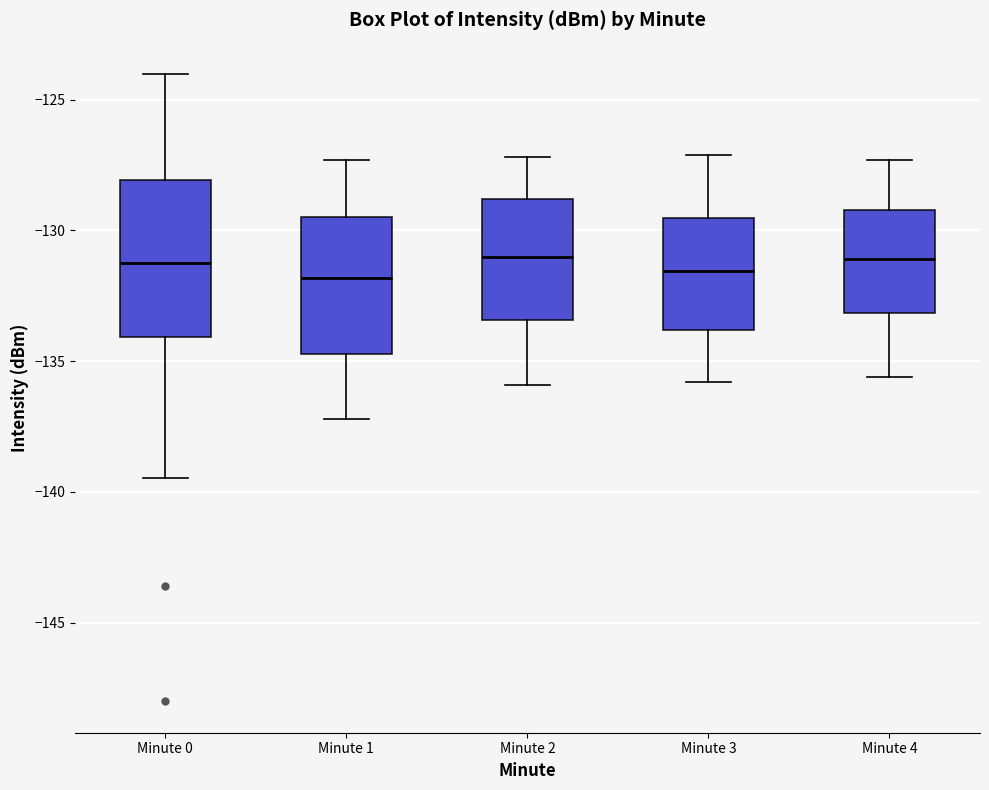

Which box is the tallest, from its lower edge to its upper edge?

Minute 0